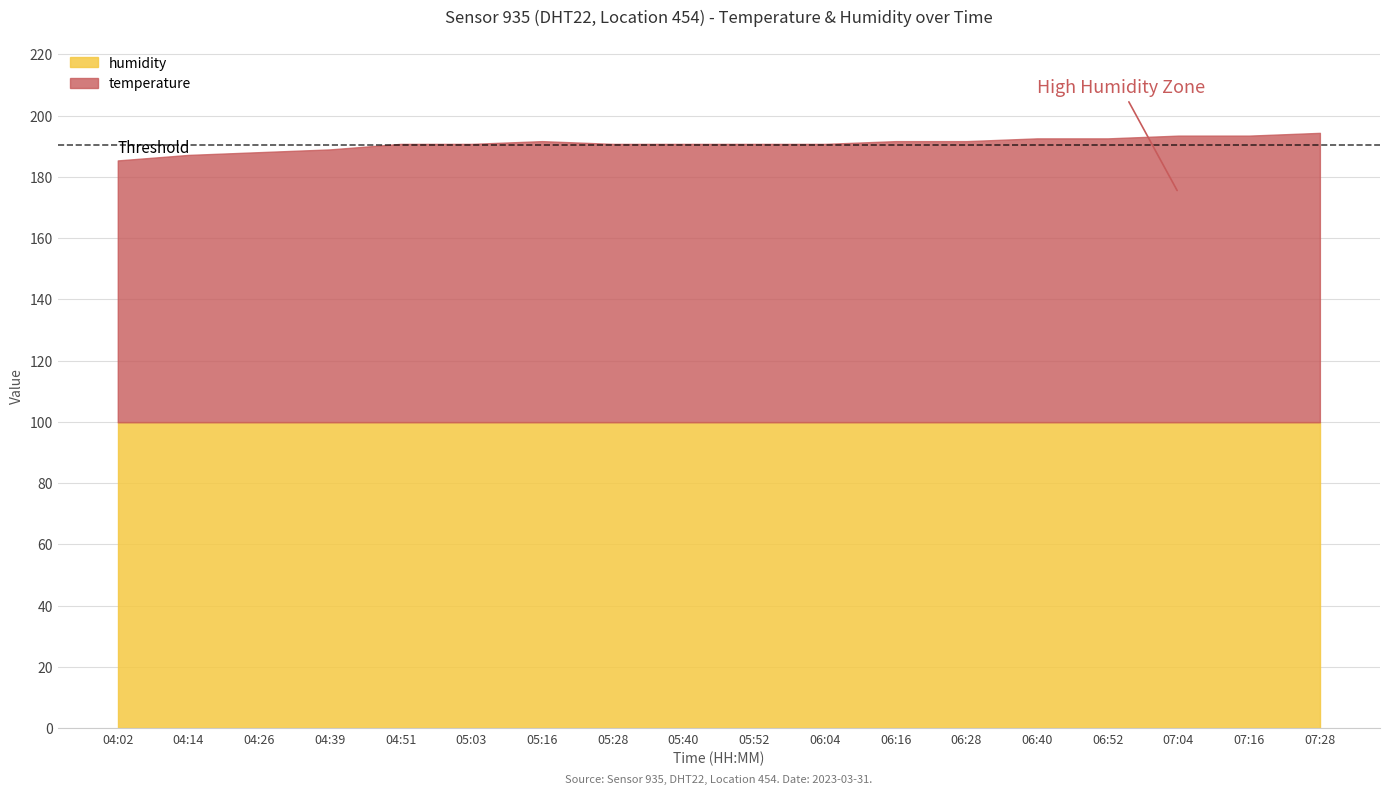

What is the greatest value displayed?

99.9